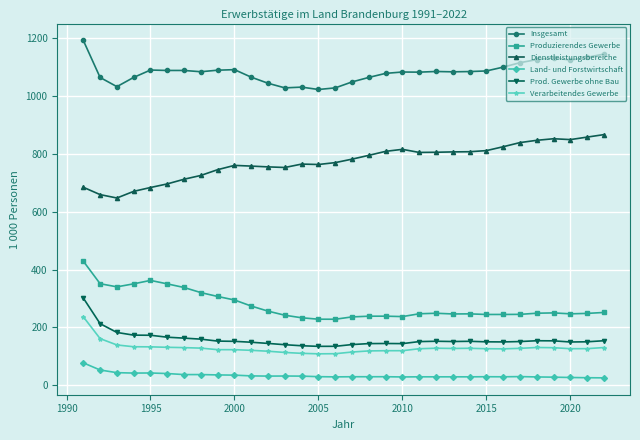

What is the difference between the maximum and minimum values in the Produzierendes Gewerbe series?

200.5